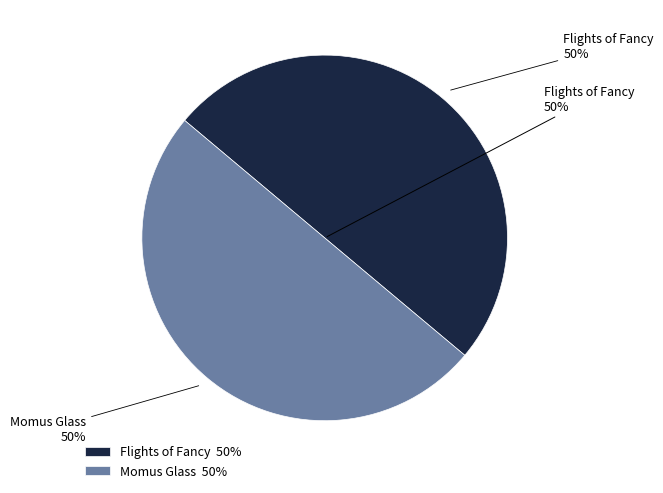

To the nearest percent, what is the combined percentage of Flights of Fancy and Momus Glass?

100%